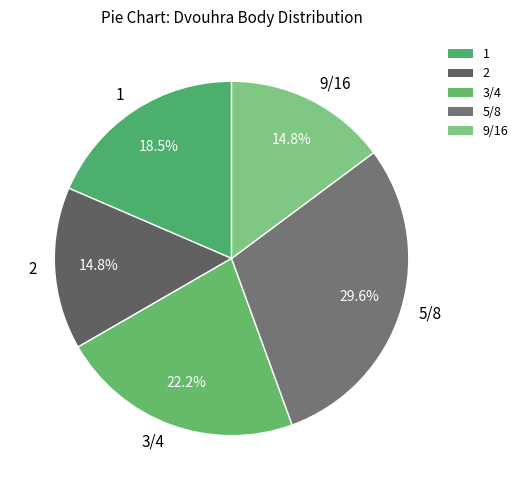

To the nearest percent, what portion does 9/16 represent?

15%